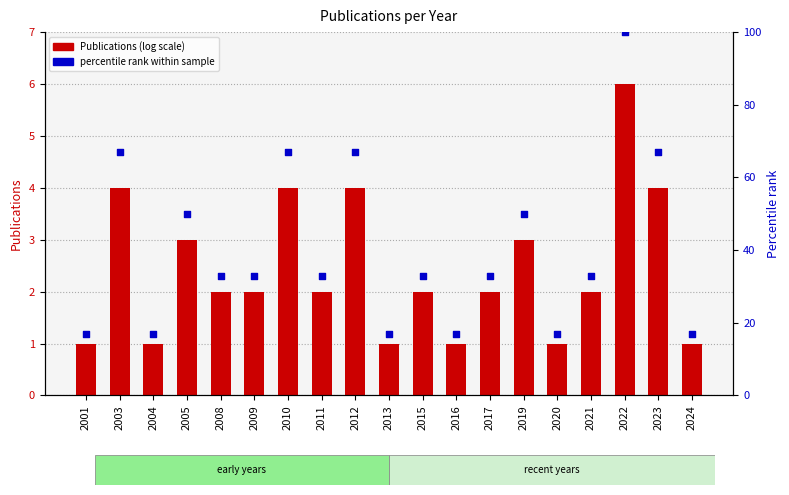

Which series reaches the minimum Y coordinate?

Publications